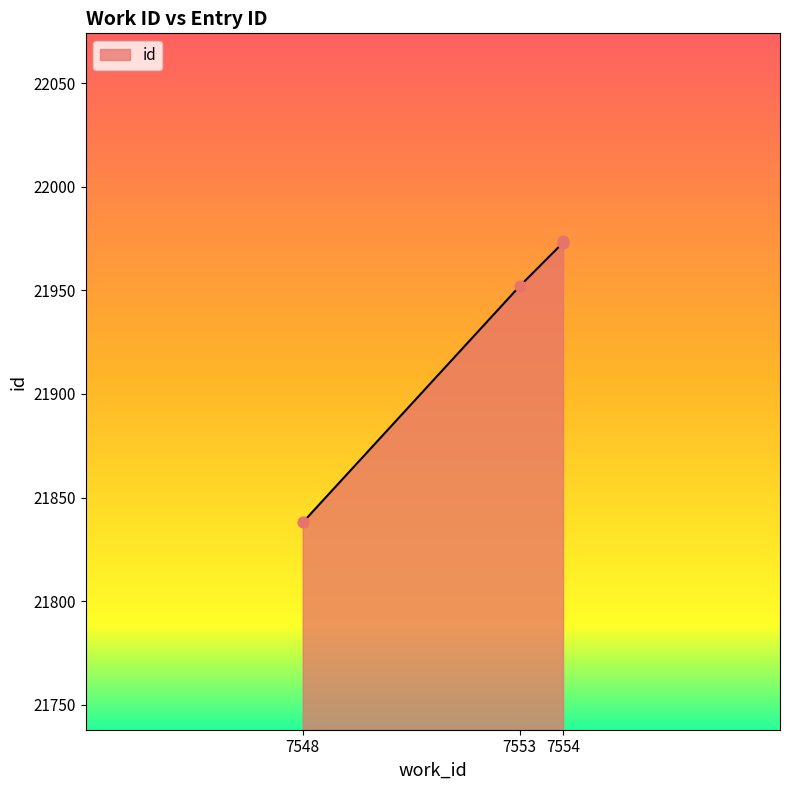

Between 7554 and 7553, which is larger?

7554